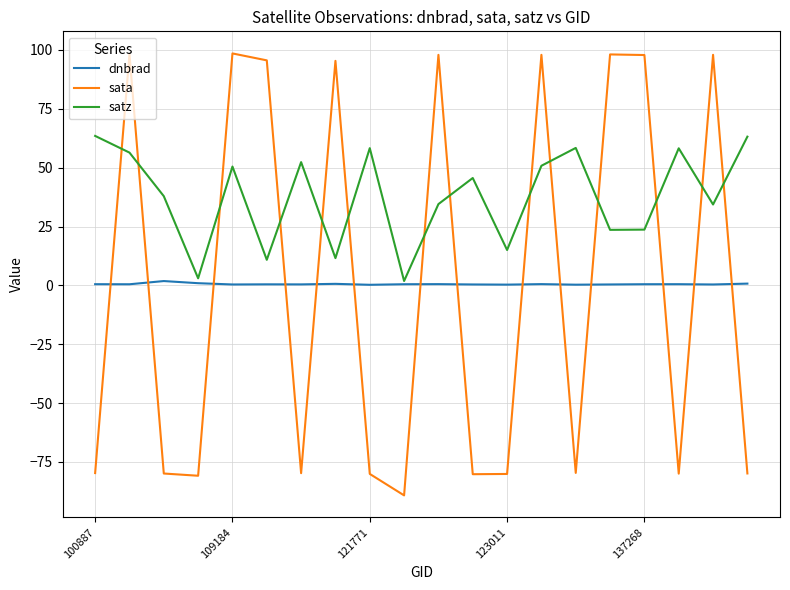

What is the minimum value for sata?

-89.2